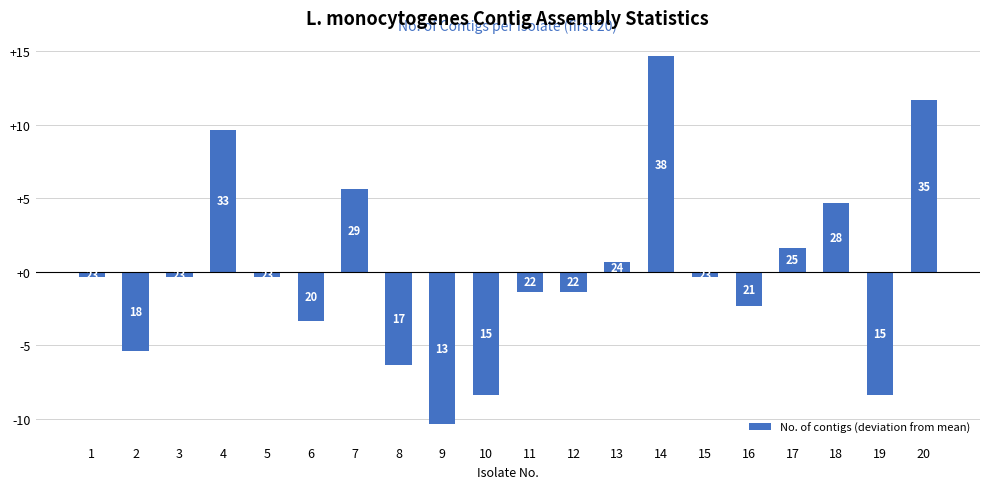

Reading left to right, what are all the values shown in this chart?

-0.4	-5.4	-0.4	9.6	-0.4	-3.4	5.6	-6.4	-10.4	-8.4	-1.4	-1.4	0.6	14.6	-0.4	-2.4	1.6	4.6	-8.4	11.6